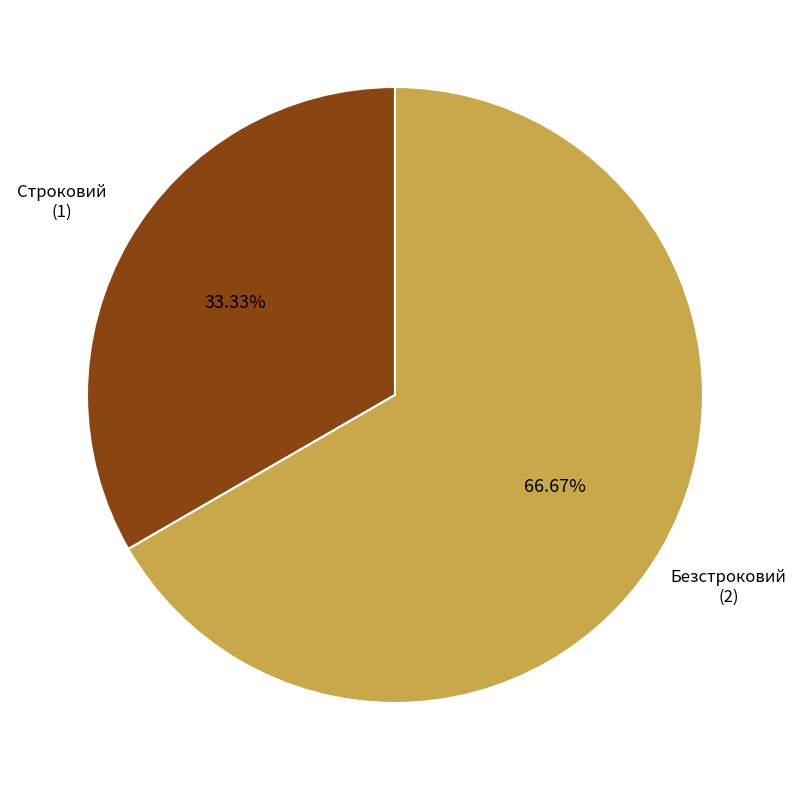

What is the majority slice?

Безстроковий